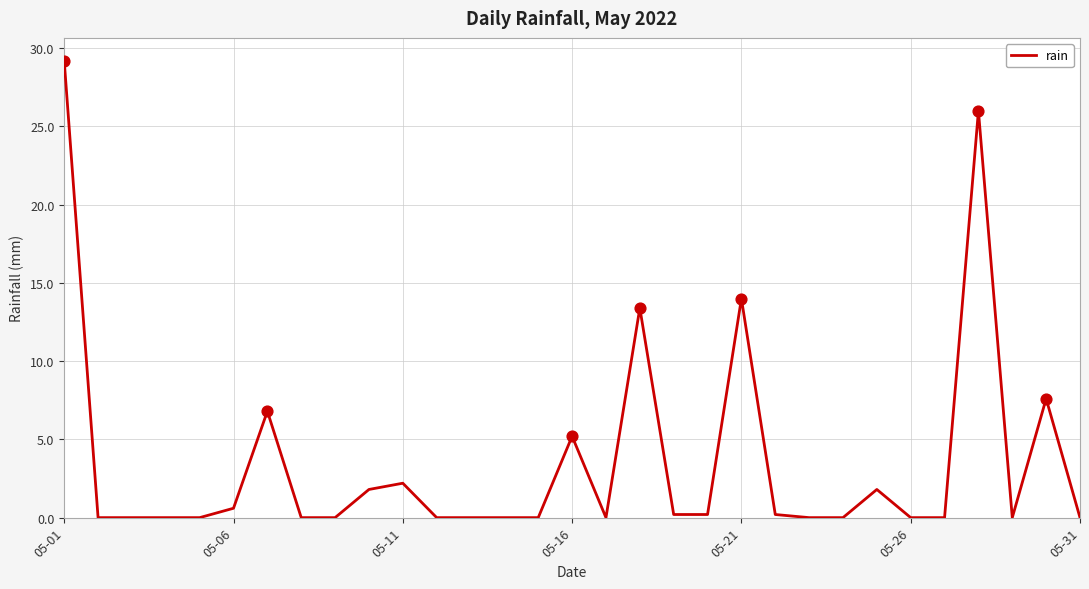

What is the greatest value displayed?

29.2